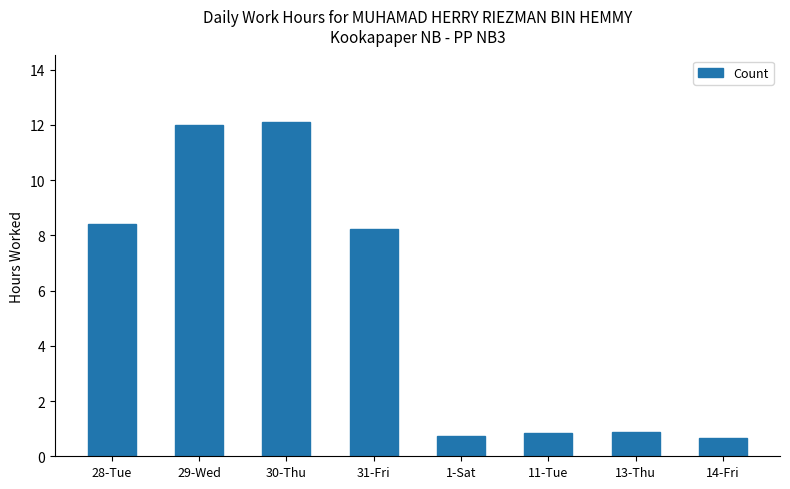

Which has a higher value, 31-Fri or 28-Tue?

28-Tue